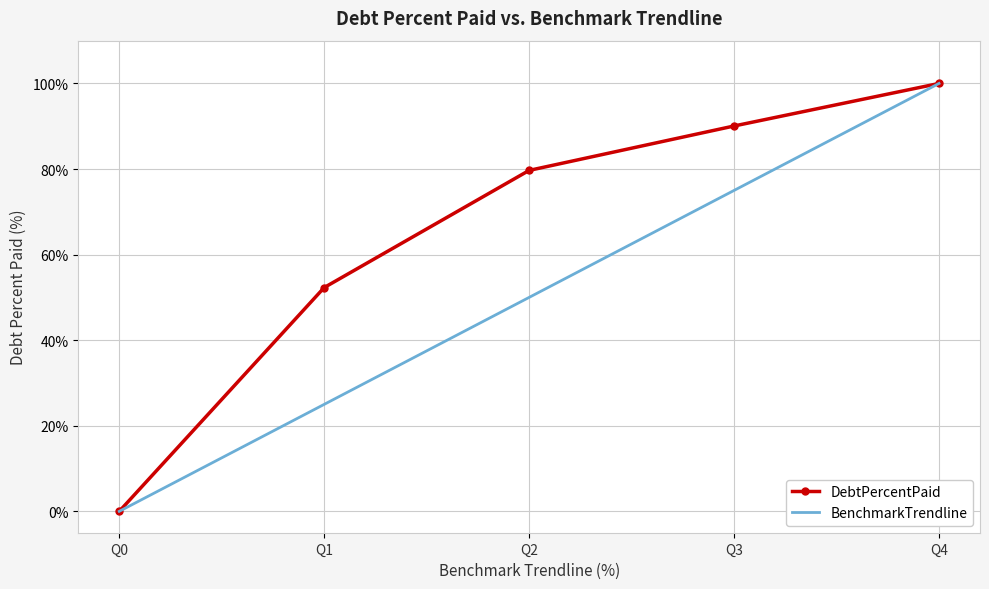

What is the average value of the DebtPercentPaid series?

64.4